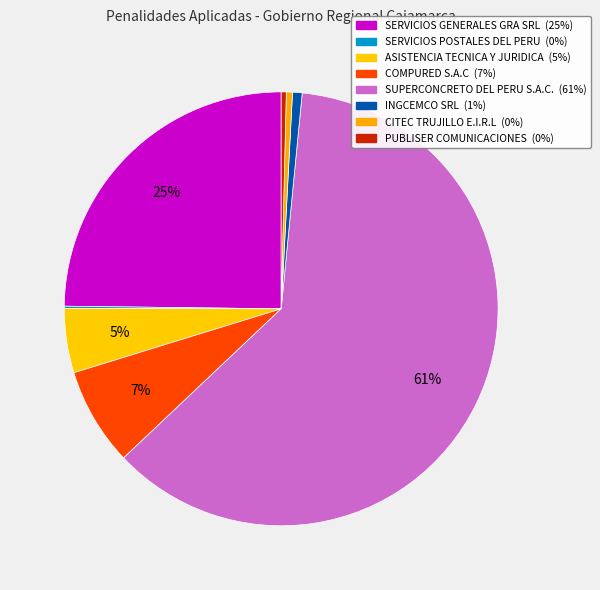

How many segments does this pie chart have?

8